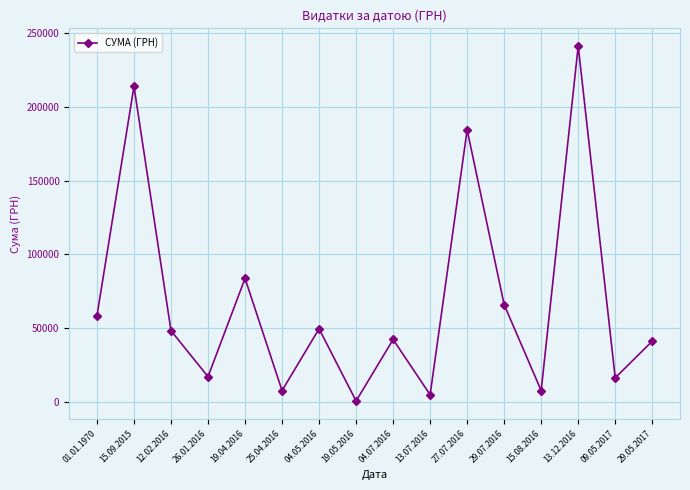

How many points are lower than both their immediate neighbors (excluding endpoints)?

6